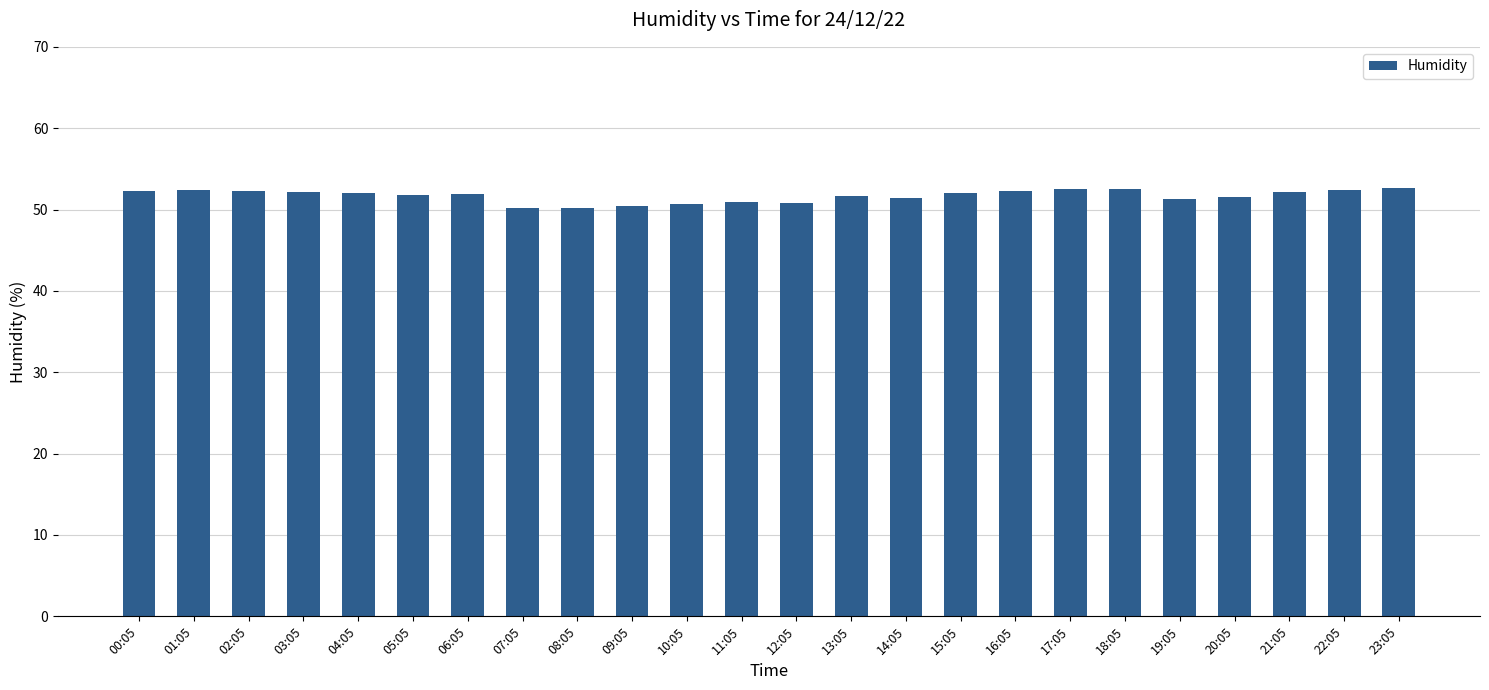

What is the change in value from 09:05 to 15:05?

+1.5